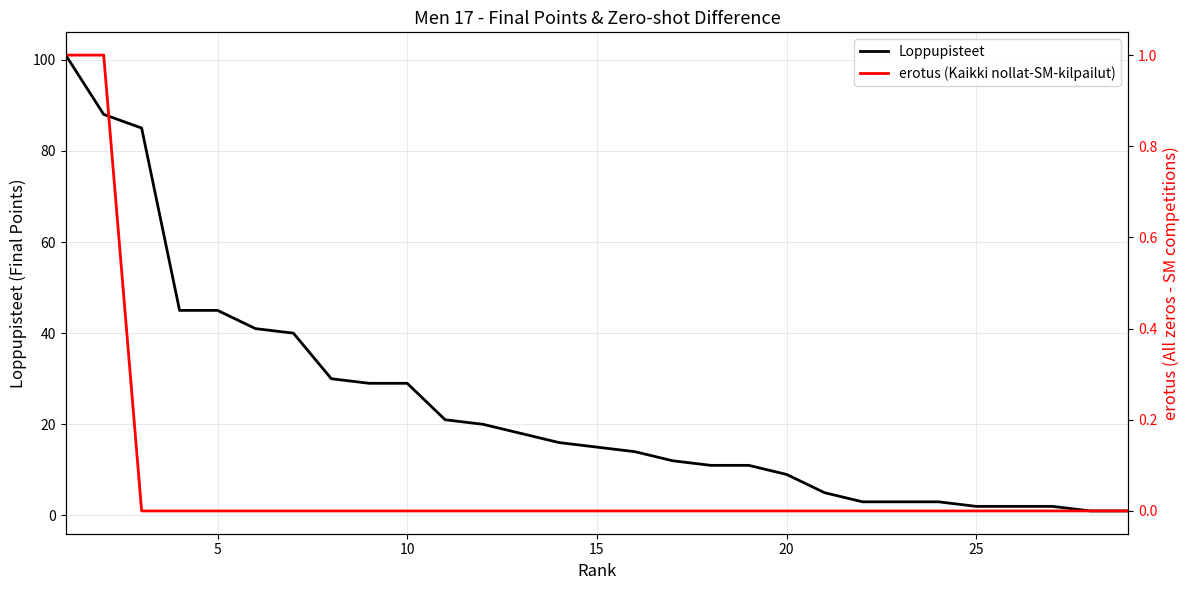

Is it true that Loppupisteet equals 66 at 5?

False